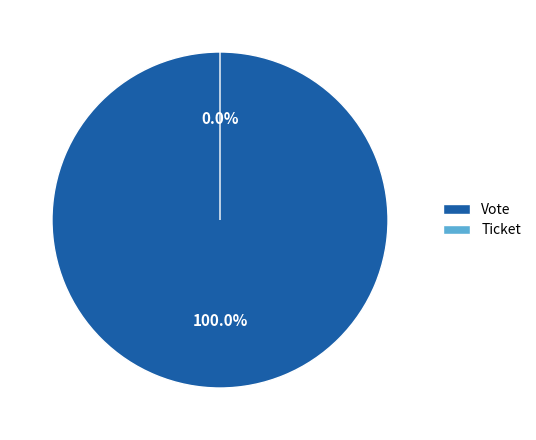

What is the largest slice in the pie chart?

Vote